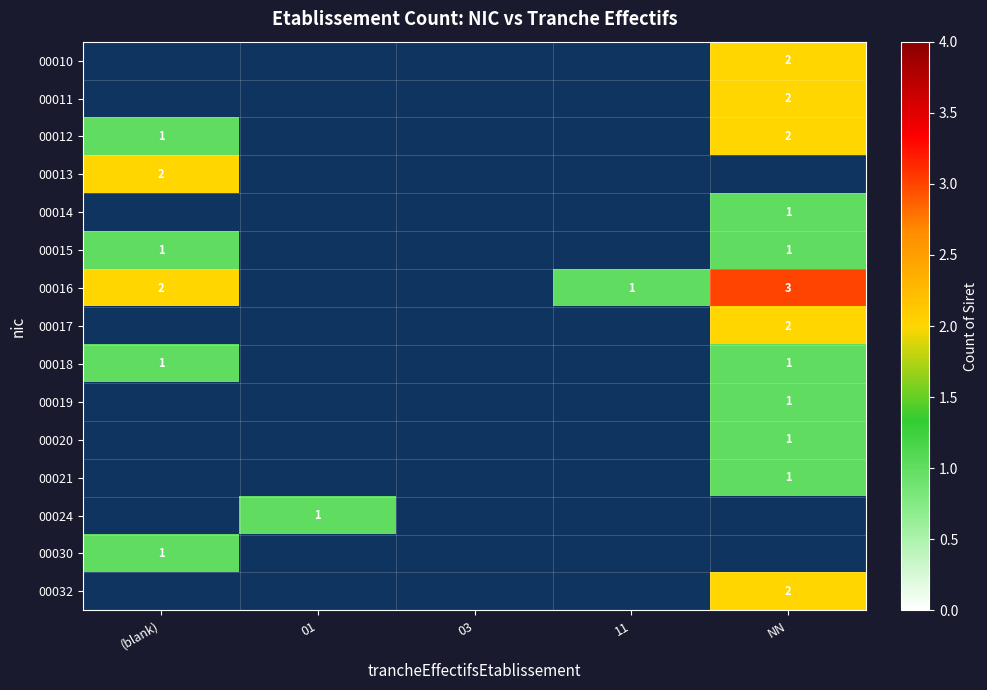

What is the smallest value displayed?

1.0